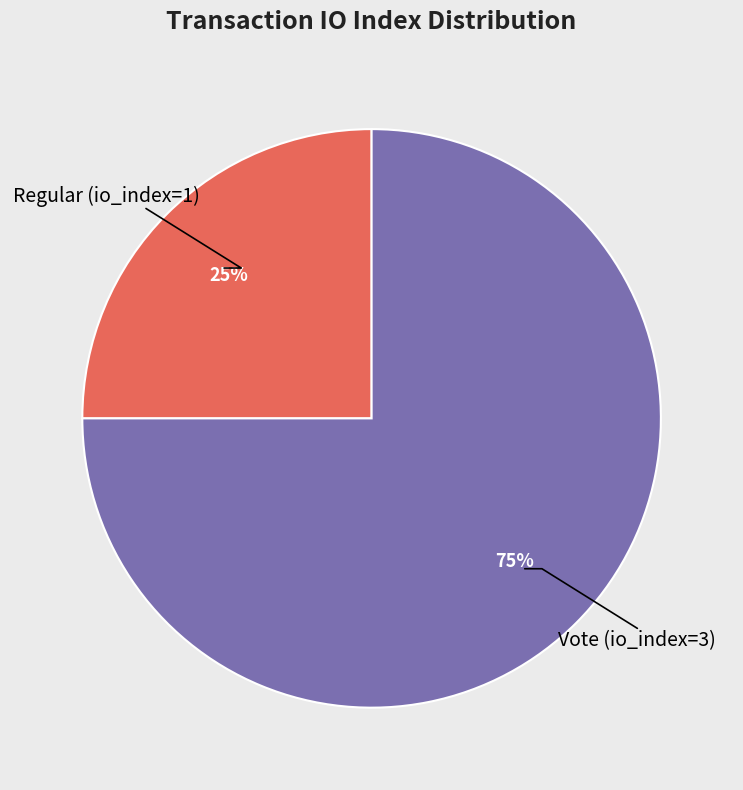

To the nearest percent, what is the difference between the largest and smallest slice percentages?

50%